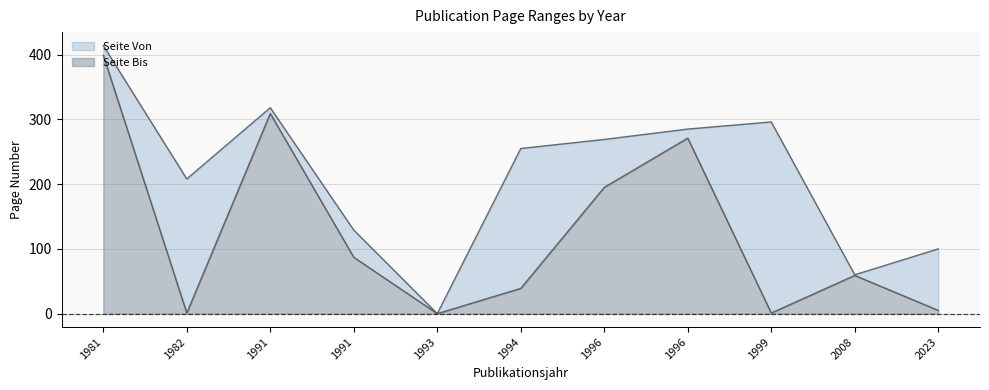

How many lines are shown in the chart?

2